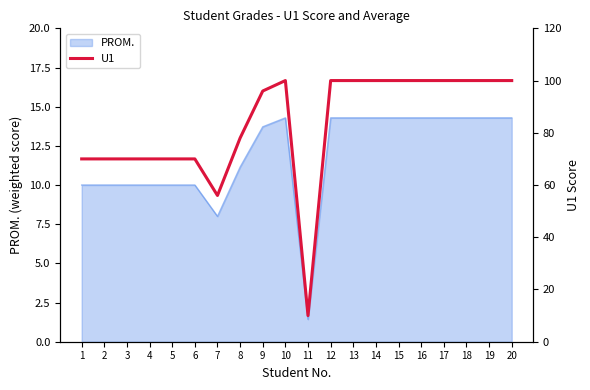

How many points are lower than both their immediate neighbors (excluding endpoints)?

2